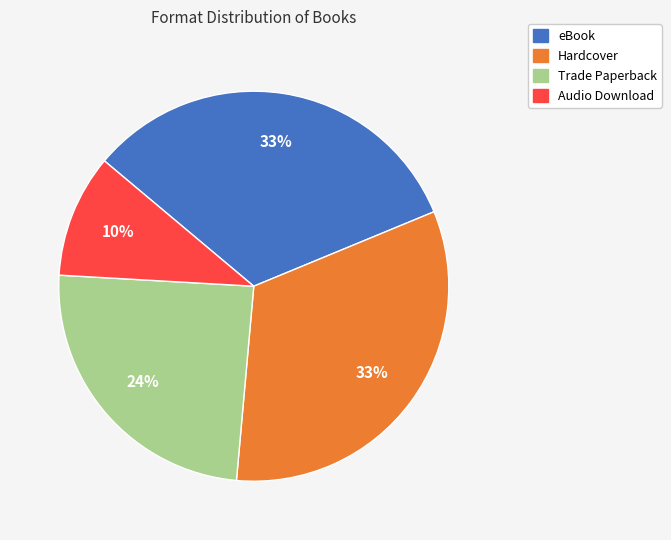

To the nearest percent, what is the average slice percentage?

25%